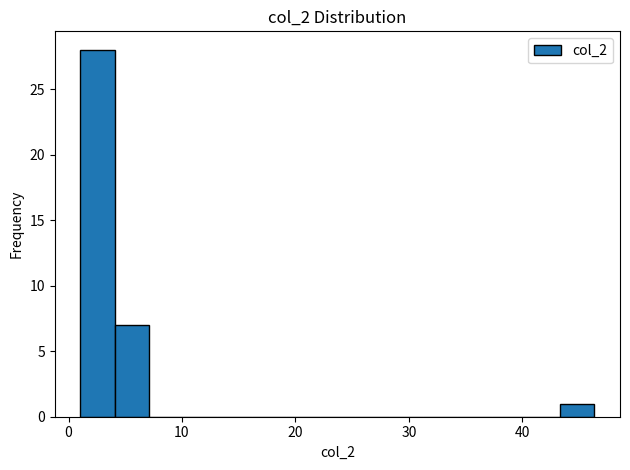

Around what value on the x-axis is the tallest bar? Give the approximate position of its centre, as read against the axis.

3